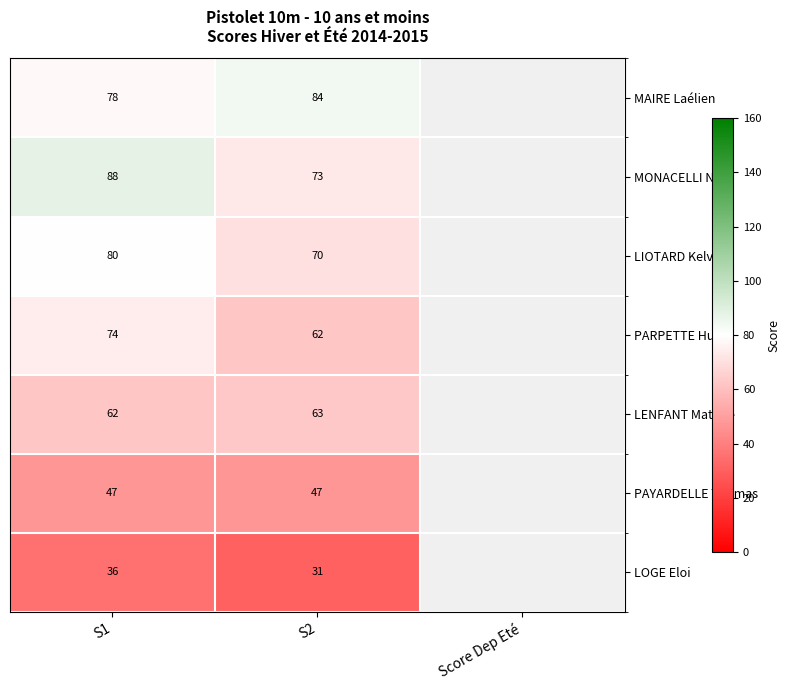

At which category is the sum across all series the highest?

S1